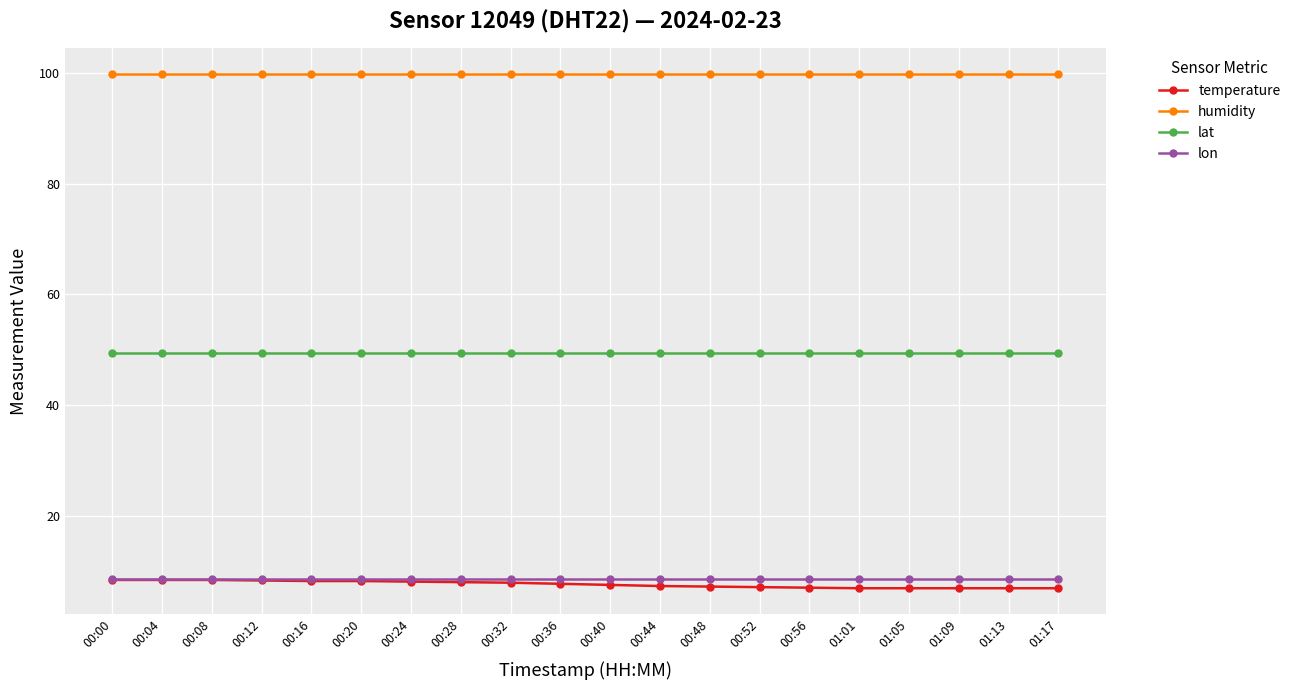

What is the spread (max minus min) of values at 00:12?

91.6